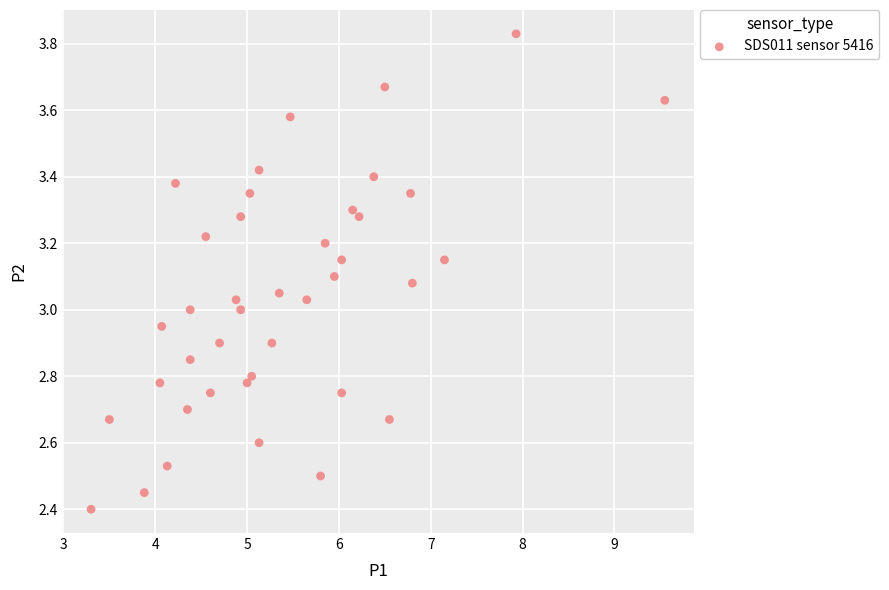

What is the range of Y values (max minus min)?

1.4